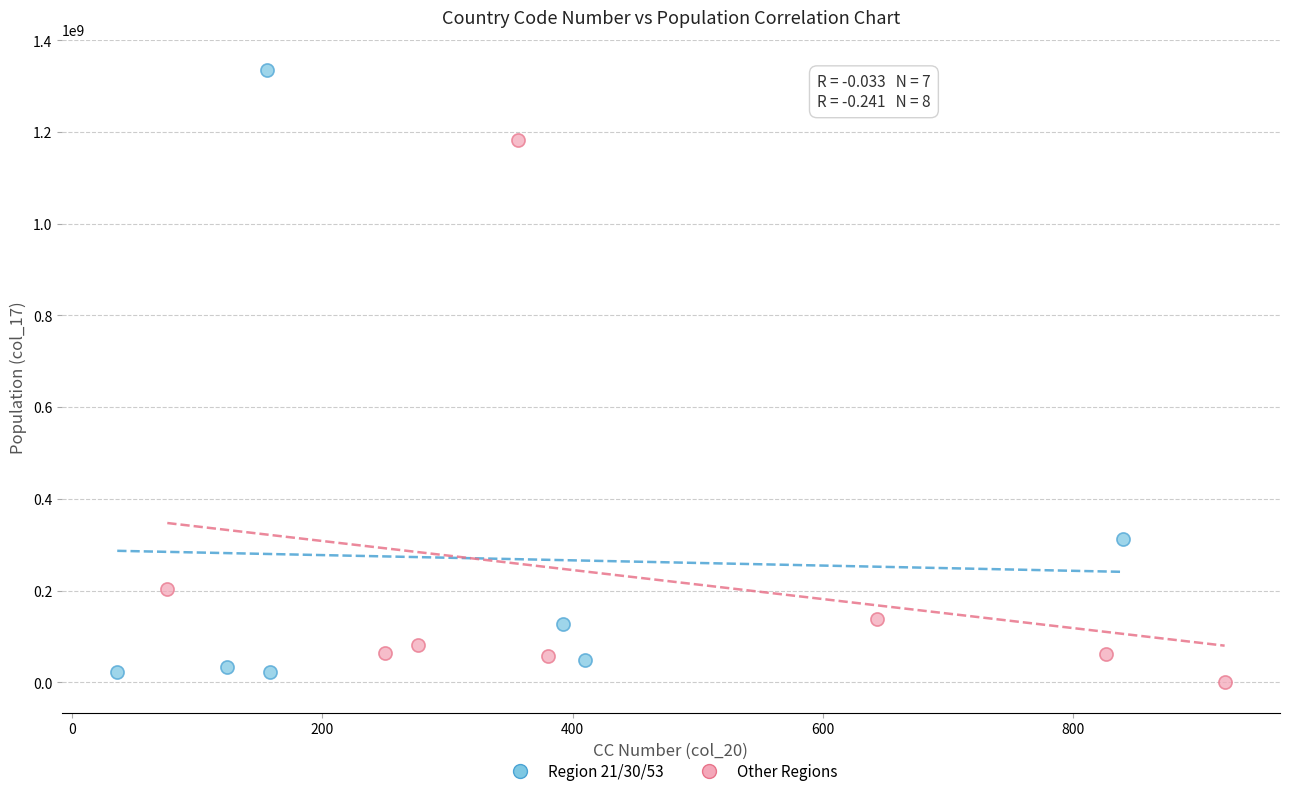

Which series contains the highest Y value?

Region 21/30/53